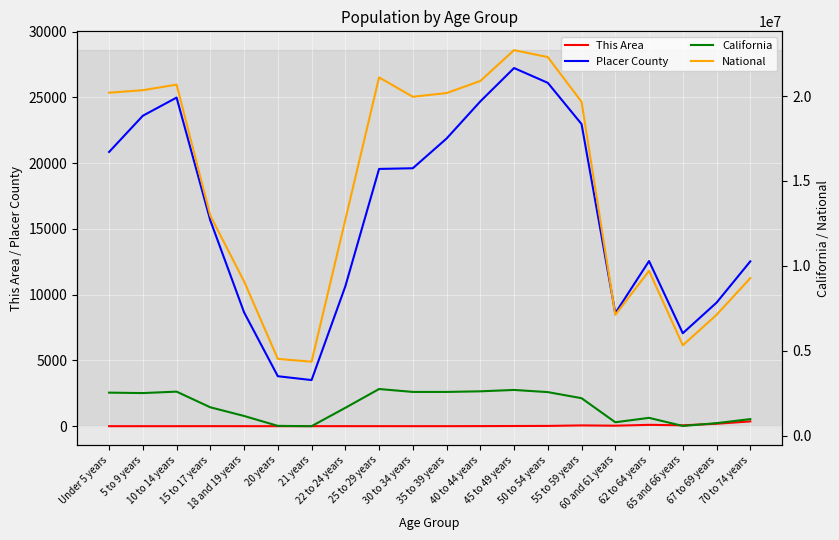

What is the average value of the National series?

14509549